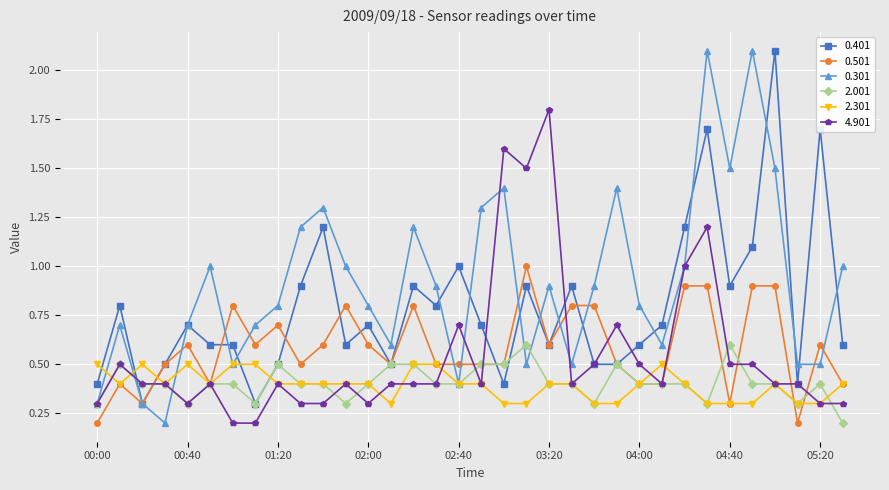

What is the maximum value for 0.401?

2.1